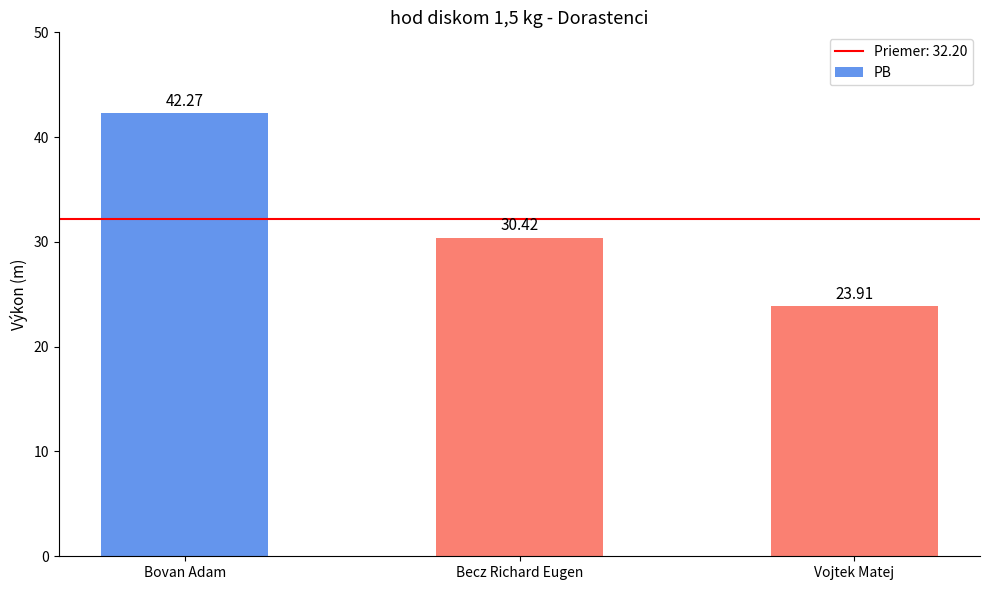

What is the value of the 2nd bar from the left?

30.4